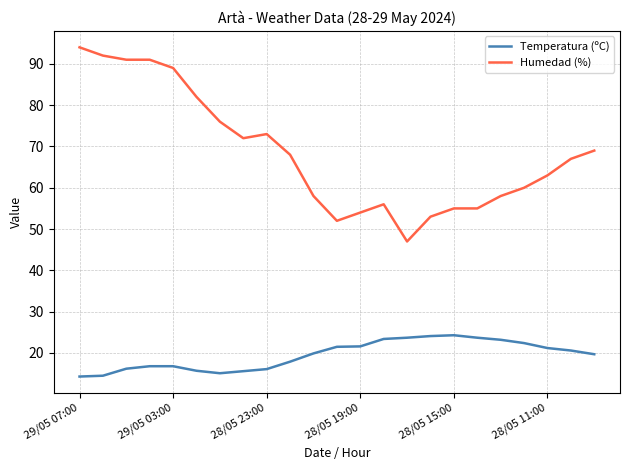

Which series has the largest total across all categories?

Humedad (%)